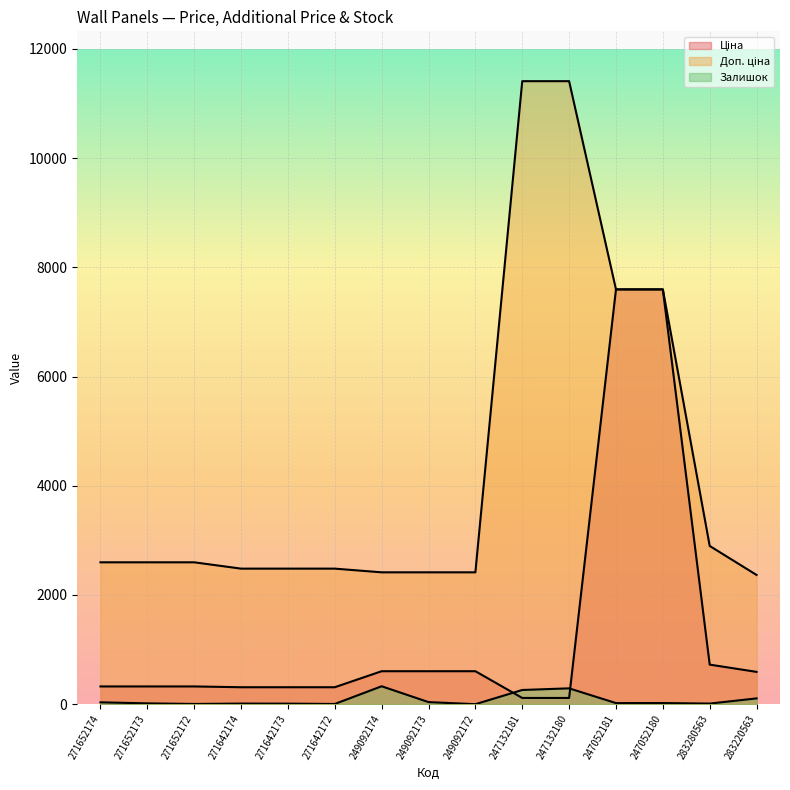

What value does the Ціна series have at 271652172?

324.8